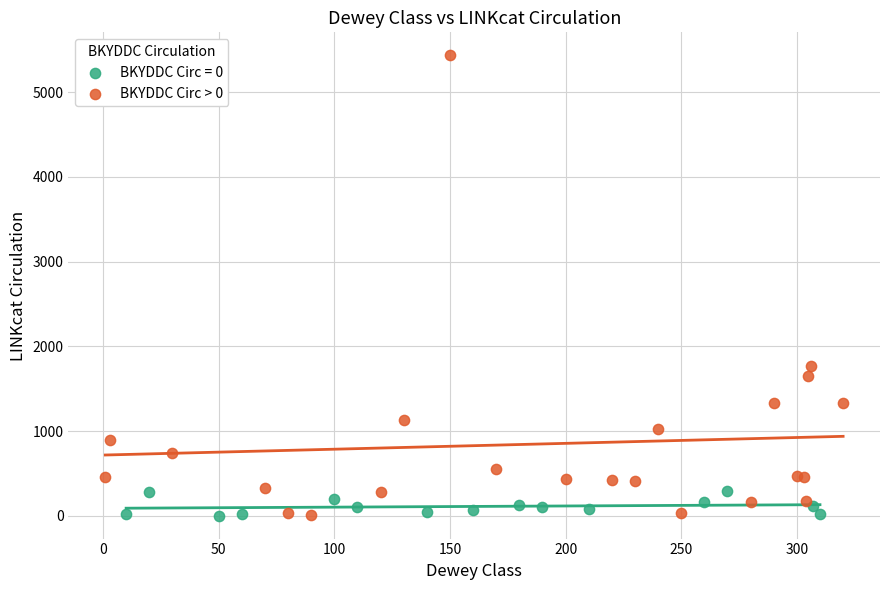

Which series has the widest spread of Y values?

BKYDDC Circ > 0